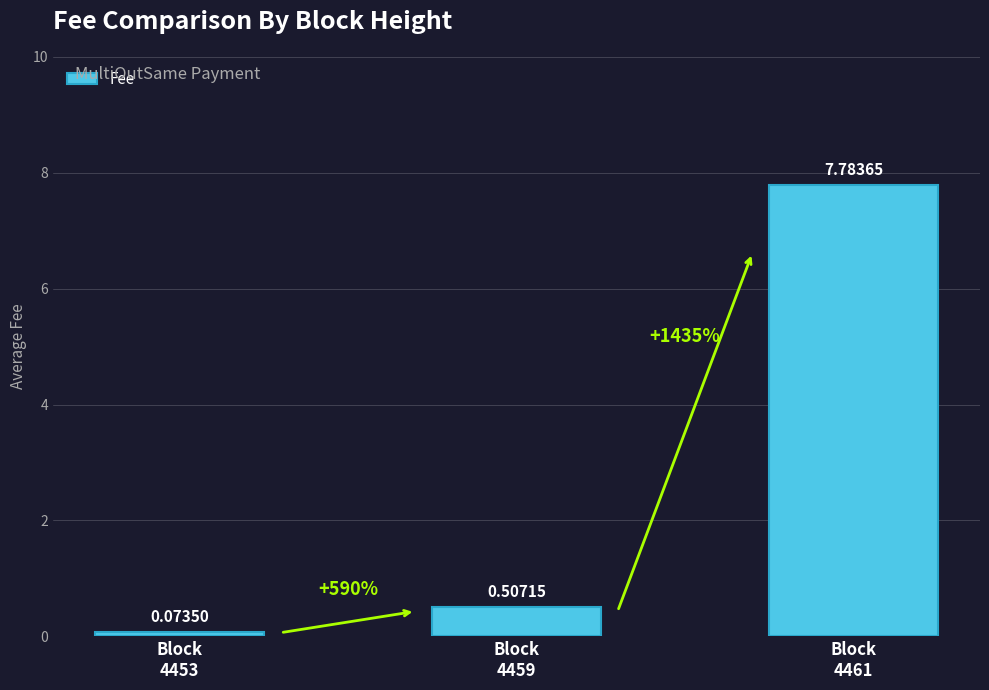

What is the sum of all values?

8.4